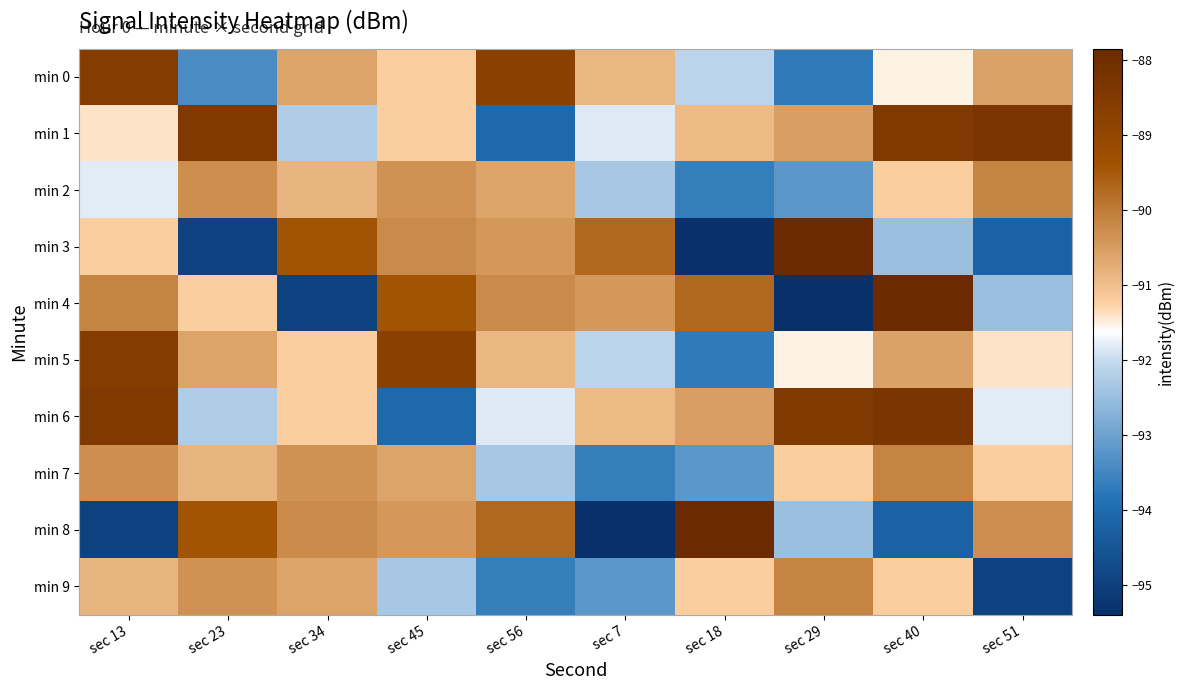

How many series are shown in this chart?

10